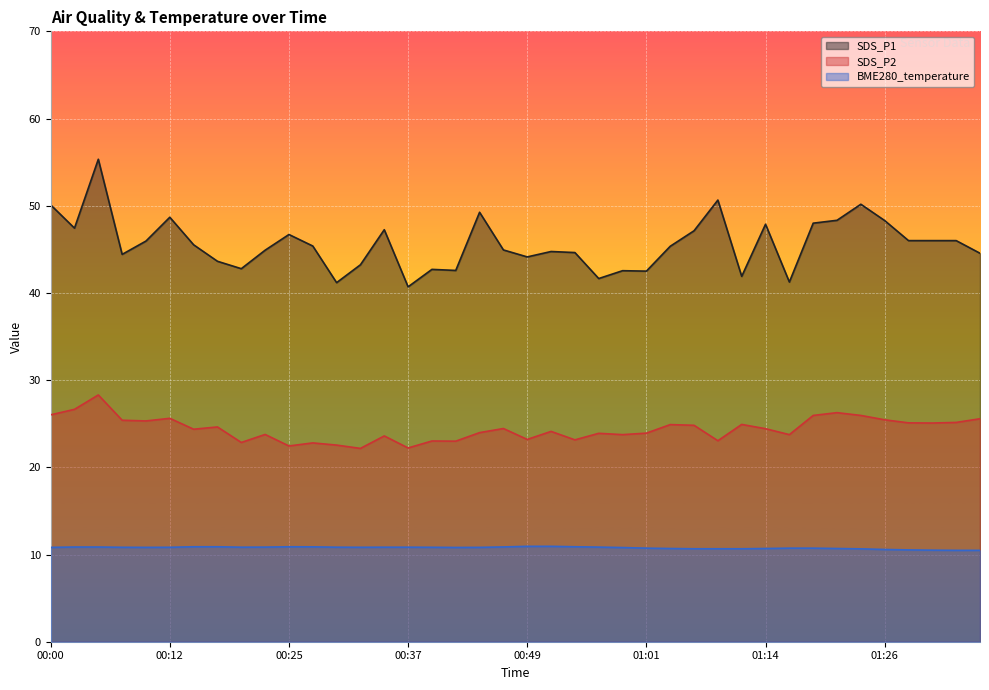

Between 00:47 and 00:07, which is larger?

00:47